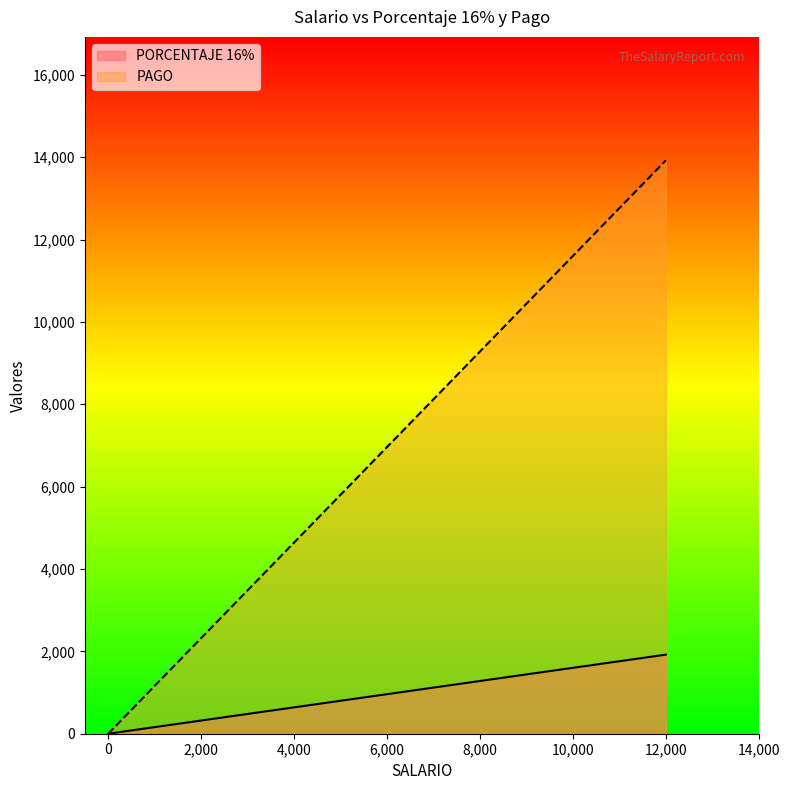

Which series has the widest spread of values?

PAGO